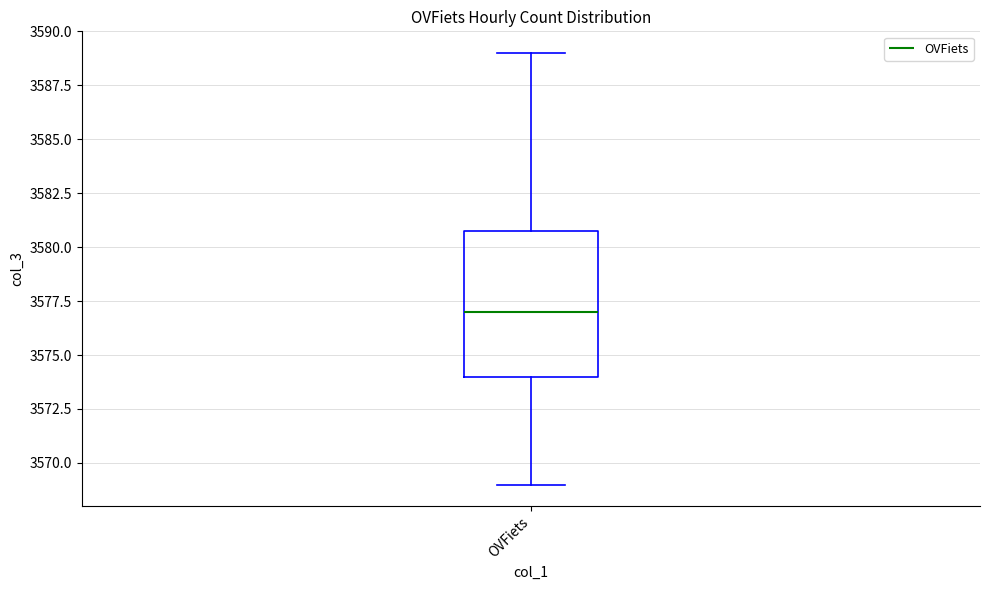

Read this box plot against the y-axis: the position of the median line, the range covered by the box, and the ends of both whiskers. The values are not printed on the chart, so give them approximately, as read against the axis.

median 3577, box 3574 to 3581, whiskers 3569 to 3589